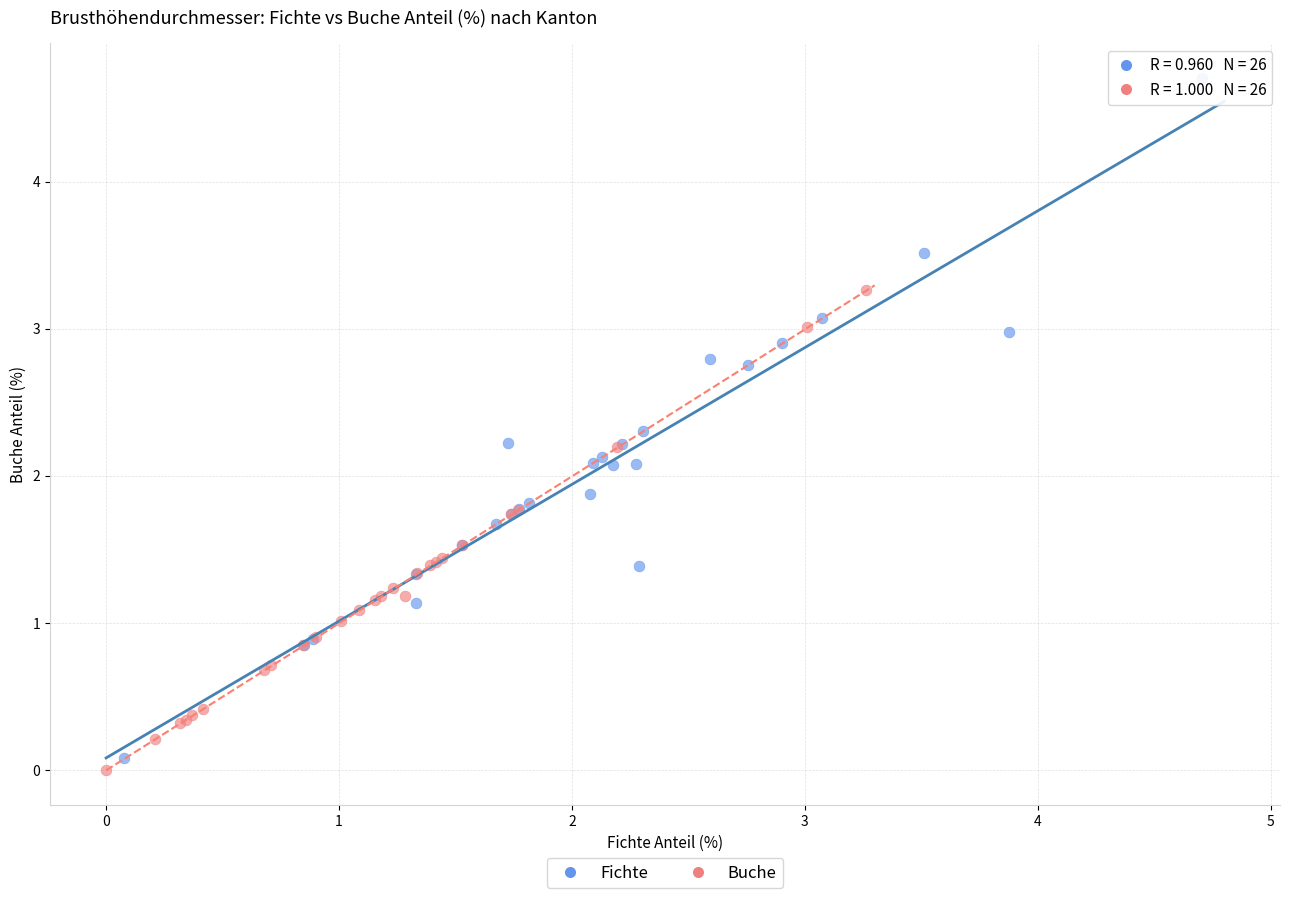

Which series has the largest Y range (max minus min)?

Fichte